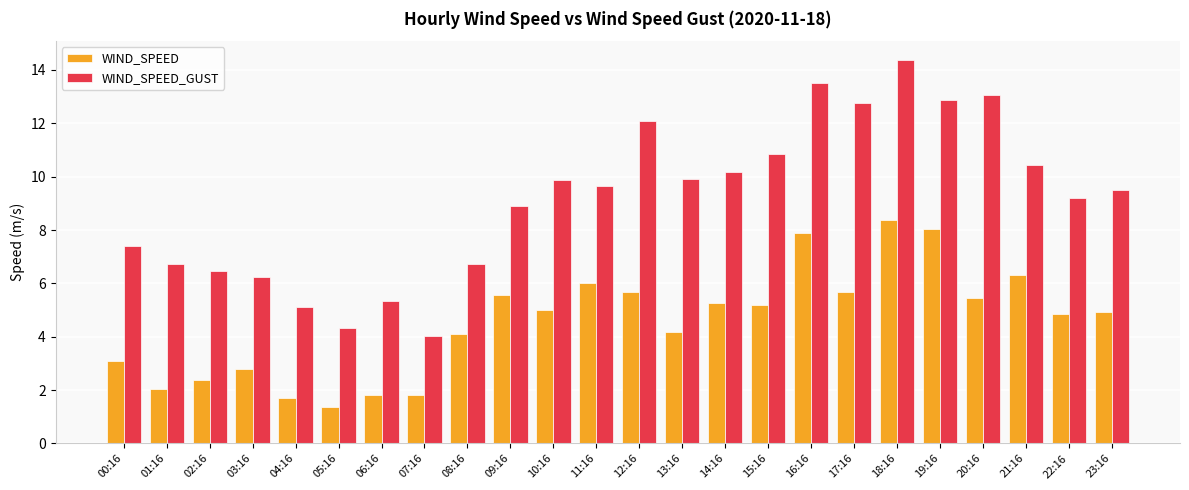

What are all the series names shown in the legend?

WIND_SPEED, WIND_SPEED_GUST